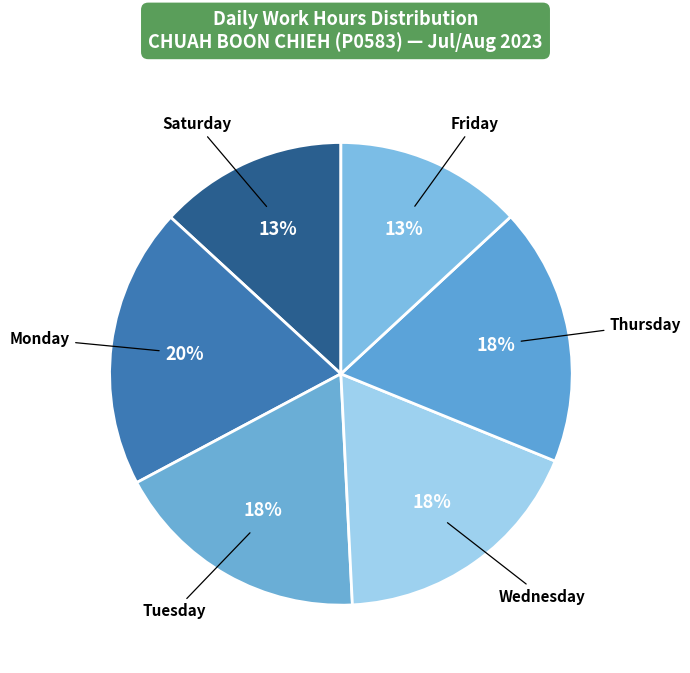

What is the smallest slice in the pie chart?

Sat 12